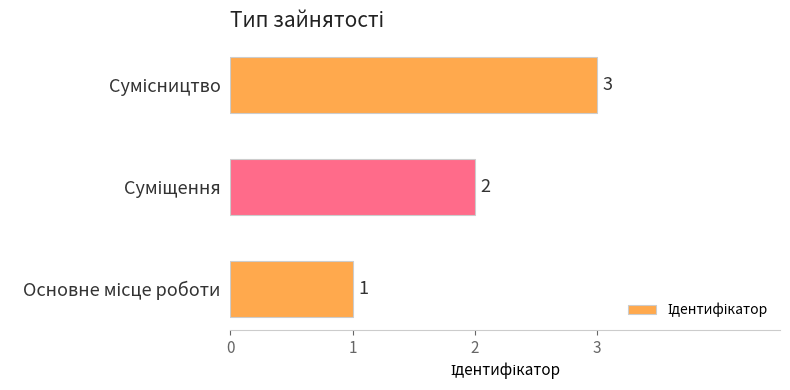

What is the difference between the maximum and minimum values?

2